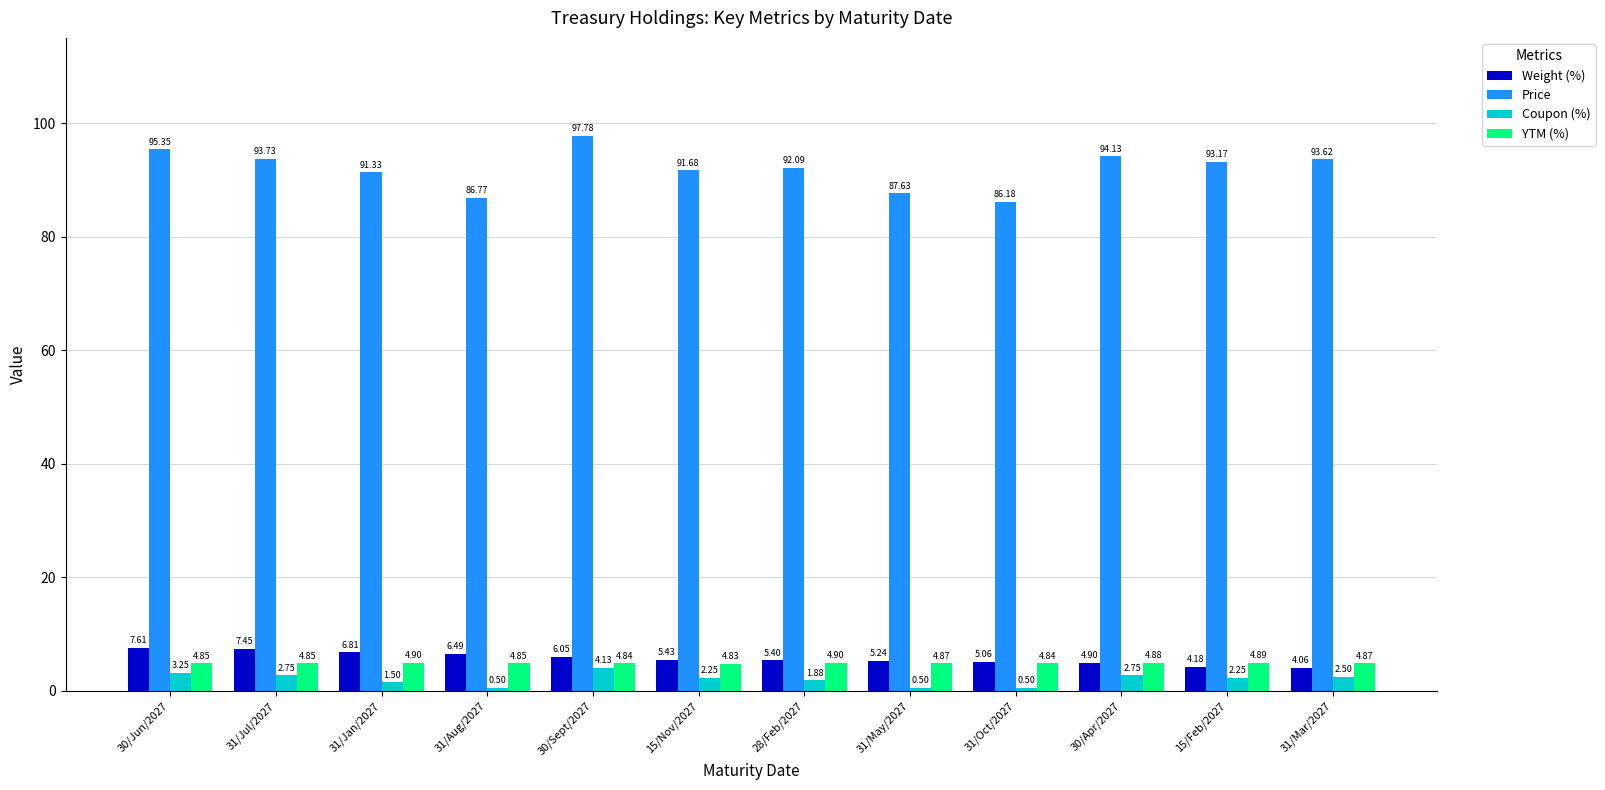

Which series changed the most between 31/Aug/2027 and 31/May/2027?

Weight (%)